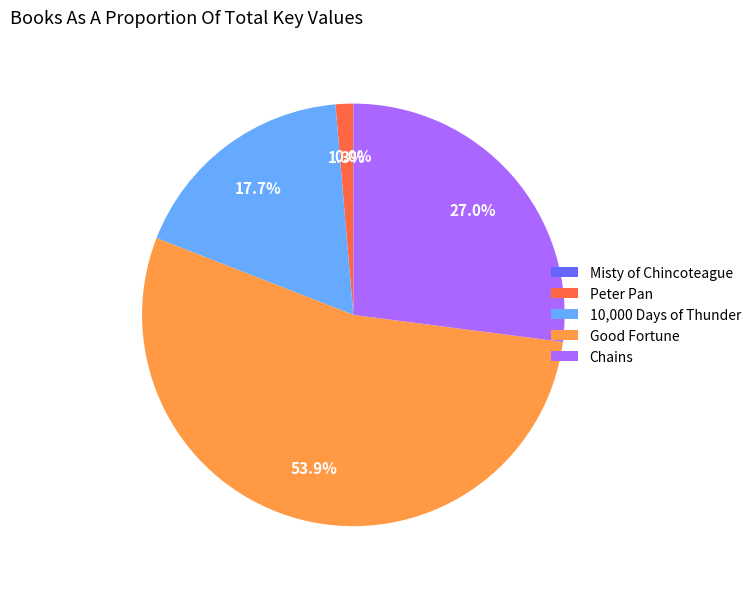

What is the largest slice in the pie chart?

Good Fortune